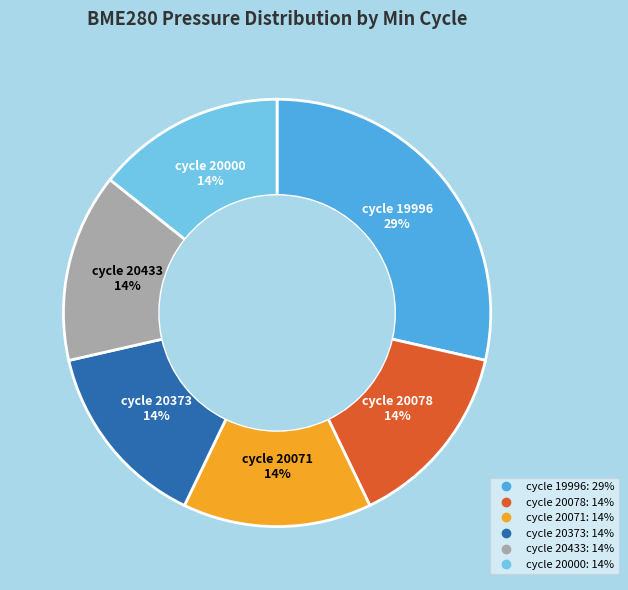

To the nearest percent, what is the average slice percentage?

17%